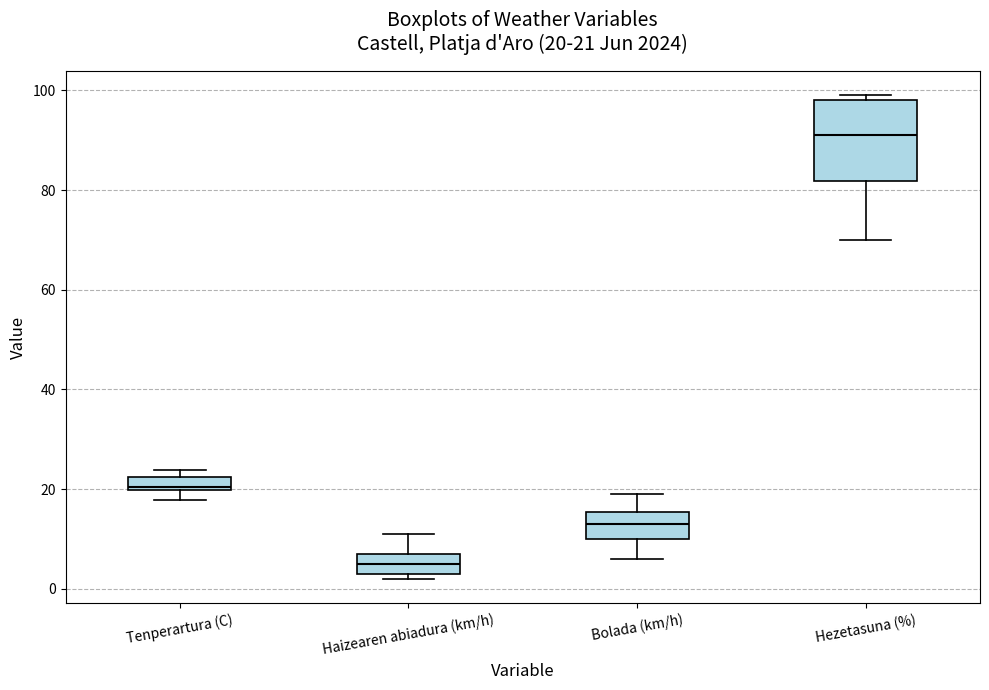

Comparing the boxes themselves (not the whiskers), which one is the tallest?

Hezetasuna (%)